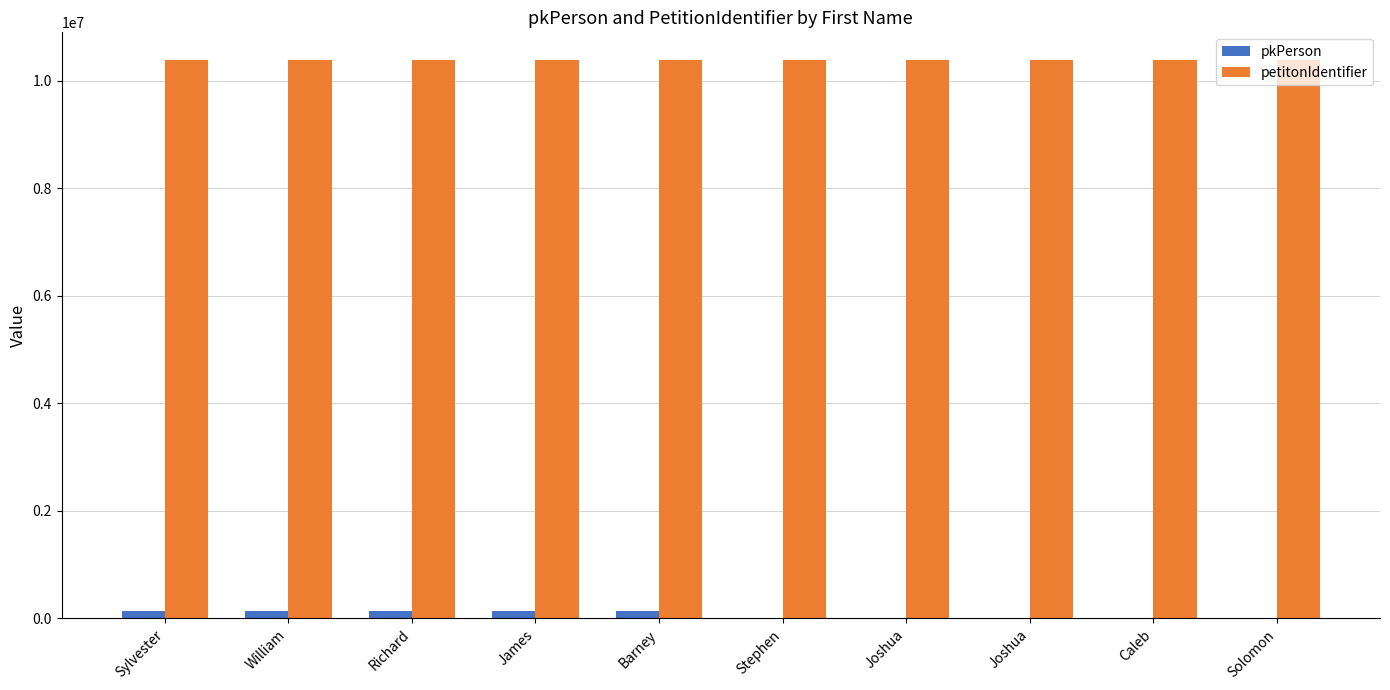

Where is petitonIdentifier nearest to the value 10378804?

Sylvester